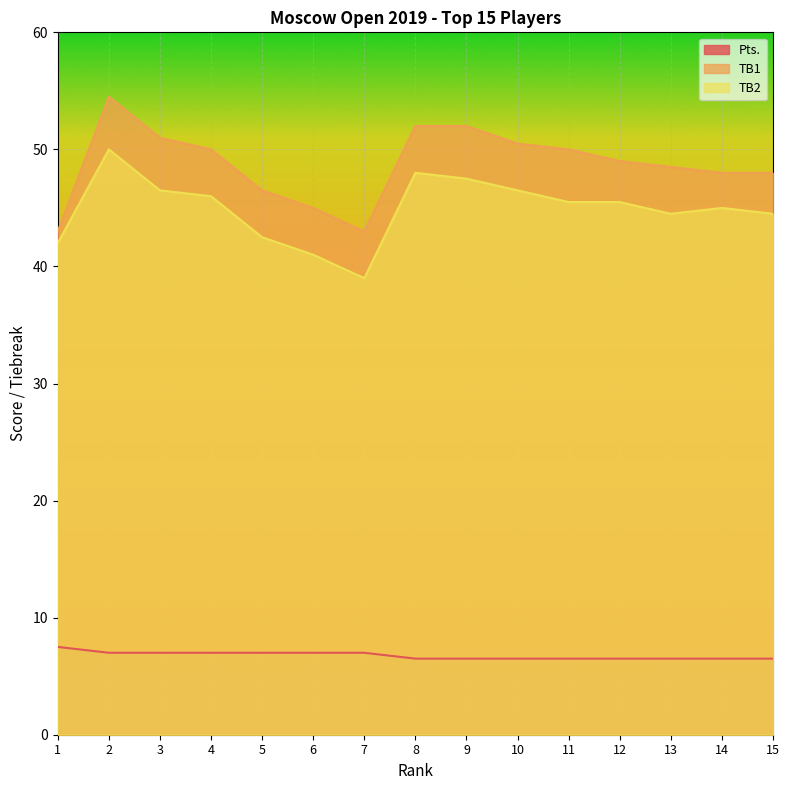

Reading left to right, what are all the values shown in this chart?

Pts.: 1=7.5	2=7.0	3=7.0	4=7.0	5=7.0	6=7.0	7=7.0	8=6.5	9=6.5	10=6.5	11=6.5	12=6.5	13=6.5	14=6.5	15=6.5
TB1: 1=43.0	2=54.5	3=51.0	4=50.0	5=46.5	6=45.0	7=43.0	8=52.0	9=52.0	10=50.5	11=50.0	12=49.0	13=48.5	14=48.0	15=48.0
TB2: 1=42.0	2=50.0	3=46.5	4=46.0	5=42.5	6=41.0	7=39.0	8=48.0	9=47.5	10=46.5	11=45.5	12=45.5	13=44.5	14=45.0	15=44.5